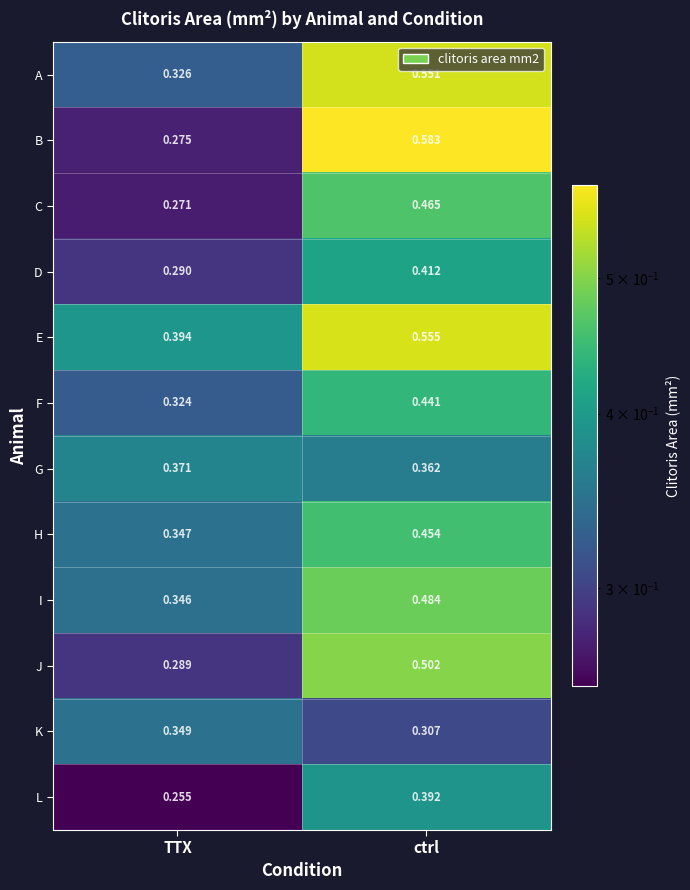

How many data points does each series have?

2